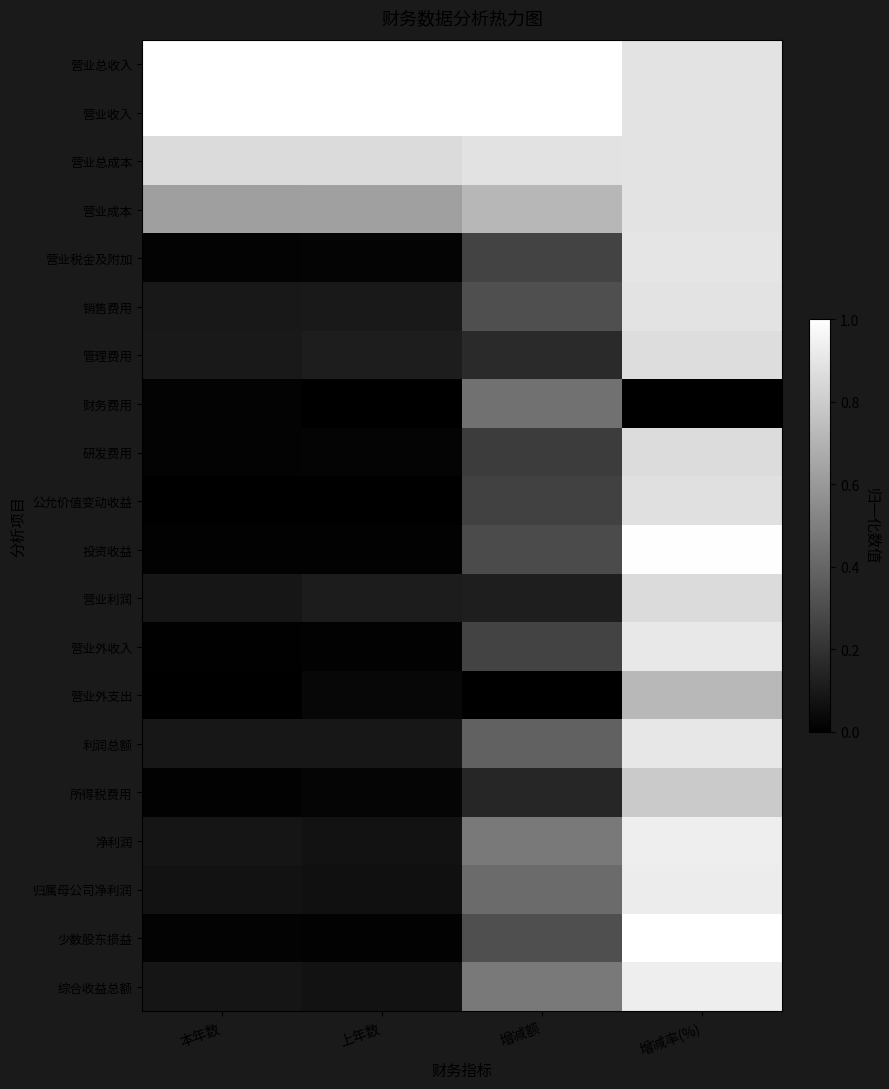

What is the total value across all series at 上年数?

4.2